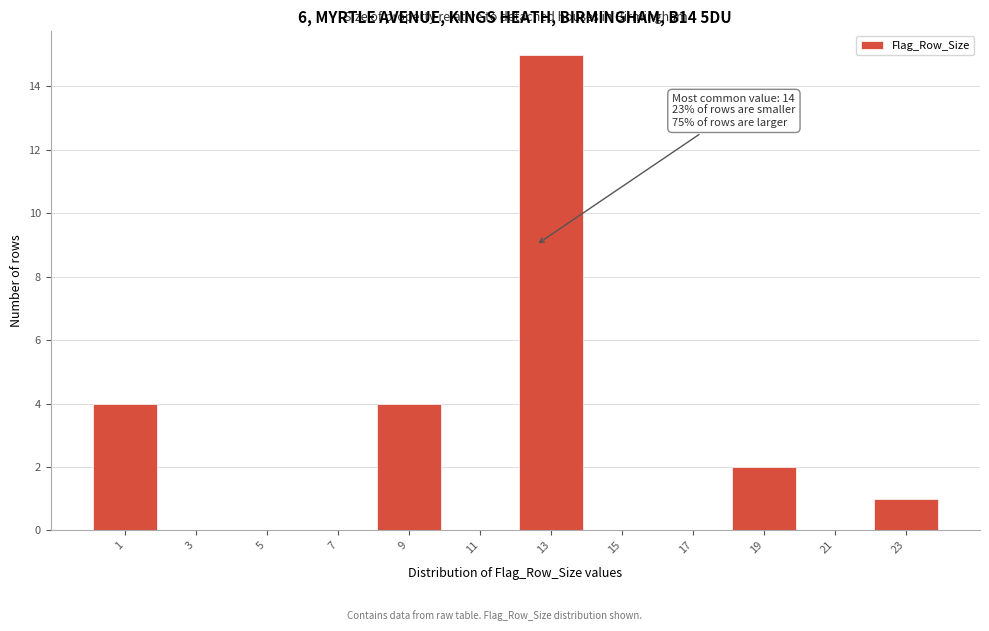

Reading left to right, extract all data points from this chart.

1=4	3=0	5=0	7=0	9=4	11=0	13=15	15=0	17=0	19=2	21=0	23=1